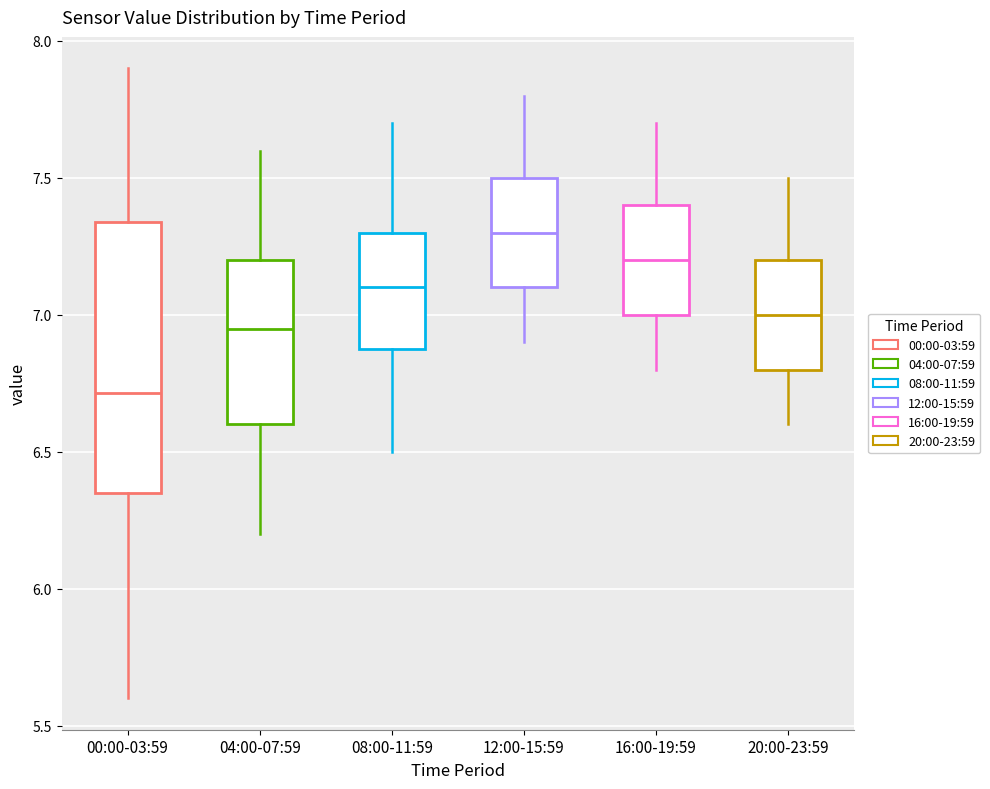

Which box is the tallest, from its lower edge to its upper edge?

00:00-03:59